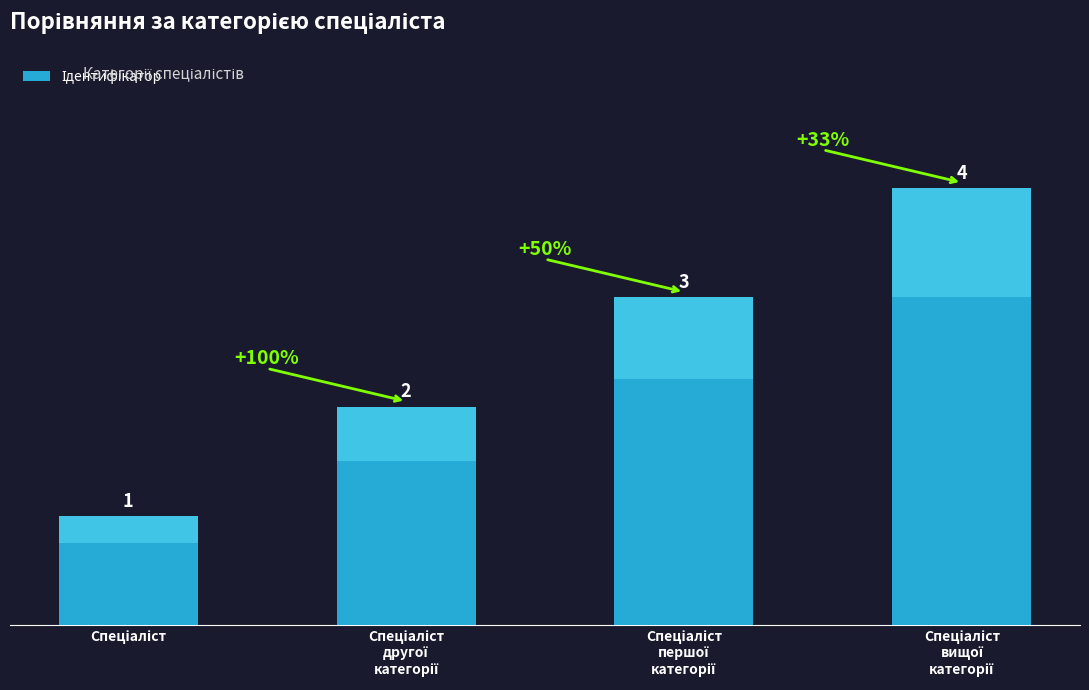

How many values are between 2 and 4?

3